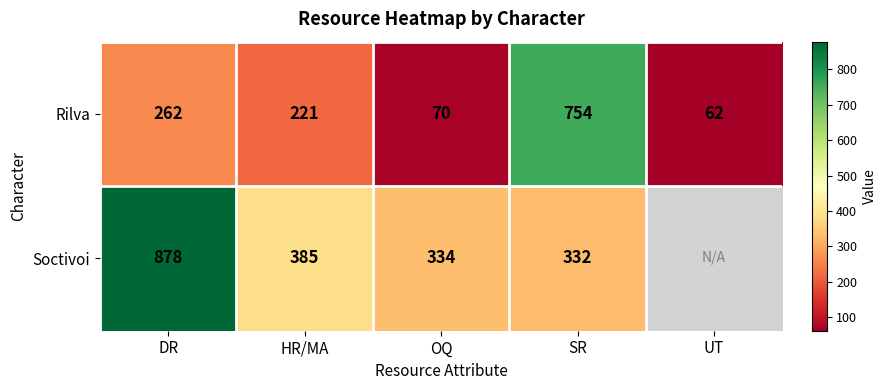

What is the spread (max minus min) of values at HR/MA?

164